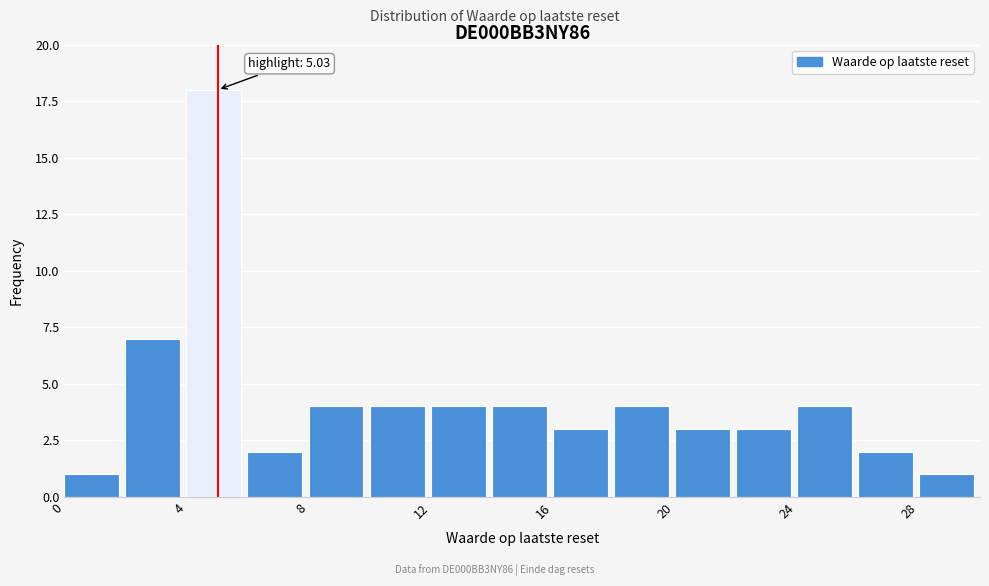

Over which range of the x-axis is the bar tallest?

4 to 6